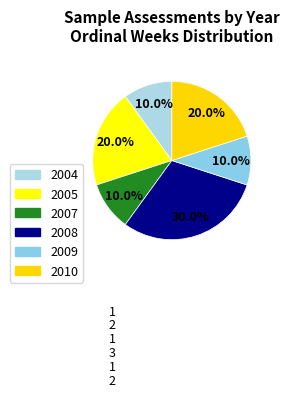

Is there any slice that represents more than half of the pie?

No